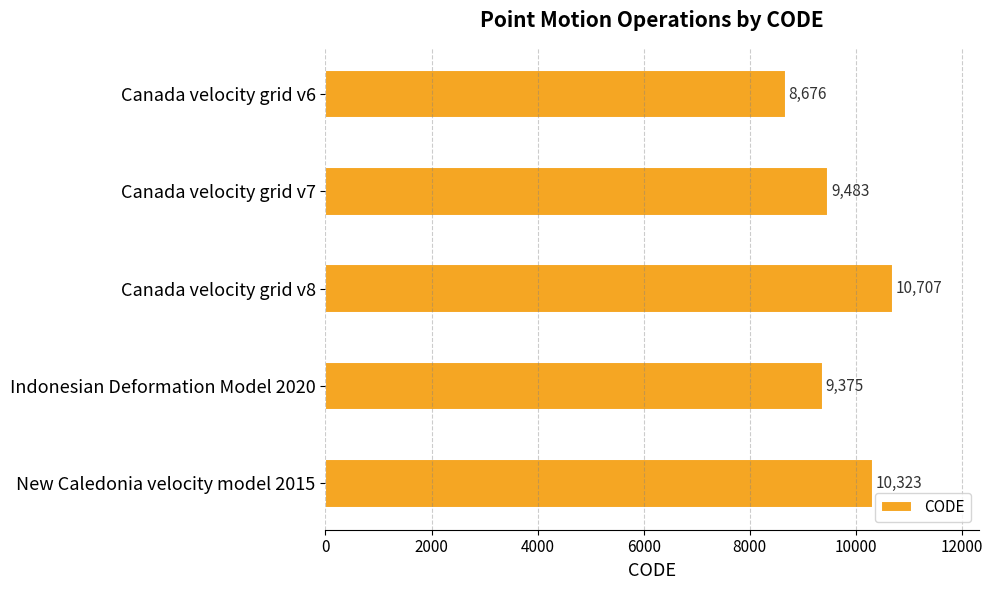

What is the average value?

9713